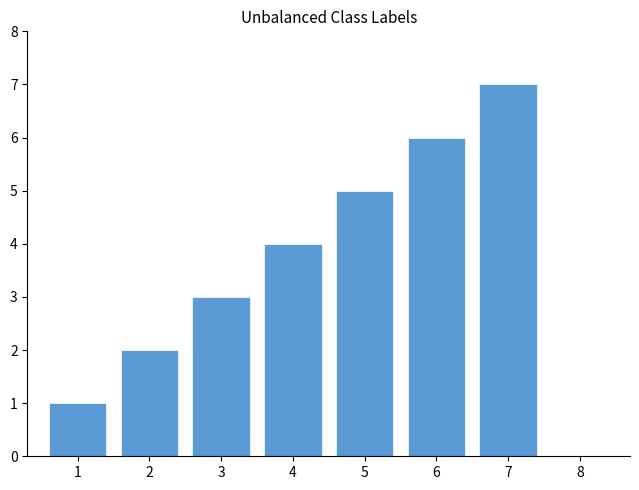

Count the number of data series in this chart.

1